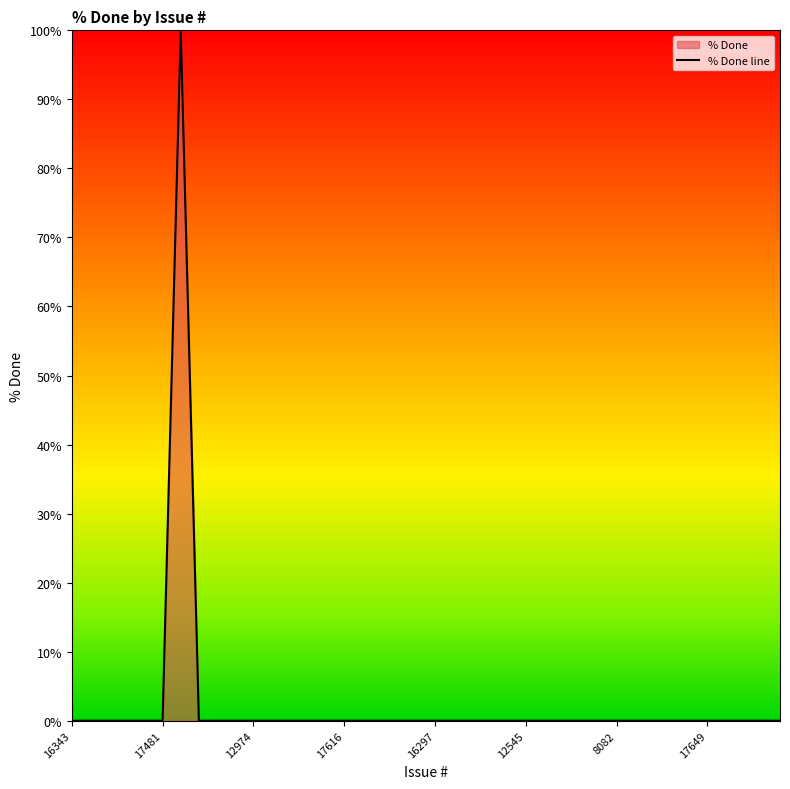

True or false: the data shows -32 at 22.

False